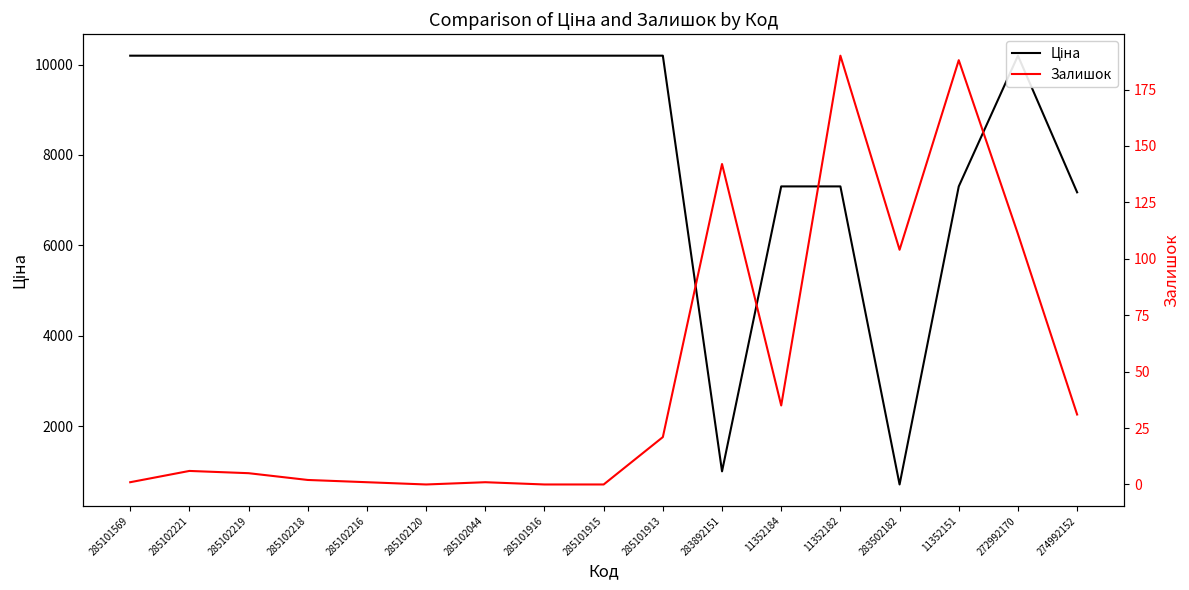

At which label is Залишок closest to 95?

283502182